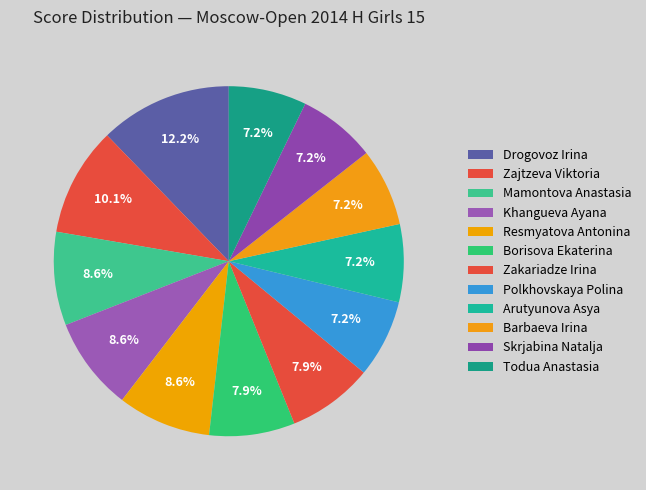

Rank the categories by value from highest to lowest.

Drogovoz Irina, Zajtzeva Viktoria, Mamontova Anastasia, Khangueva Ayana, Resmyatova Antonina, Borisova Ekaterina, Zakariadze Irina, Polkhovskaya Polina, Arutyunova Asya, Barbaeva Irina, Skrjabina Natalja, Todua Anastasia